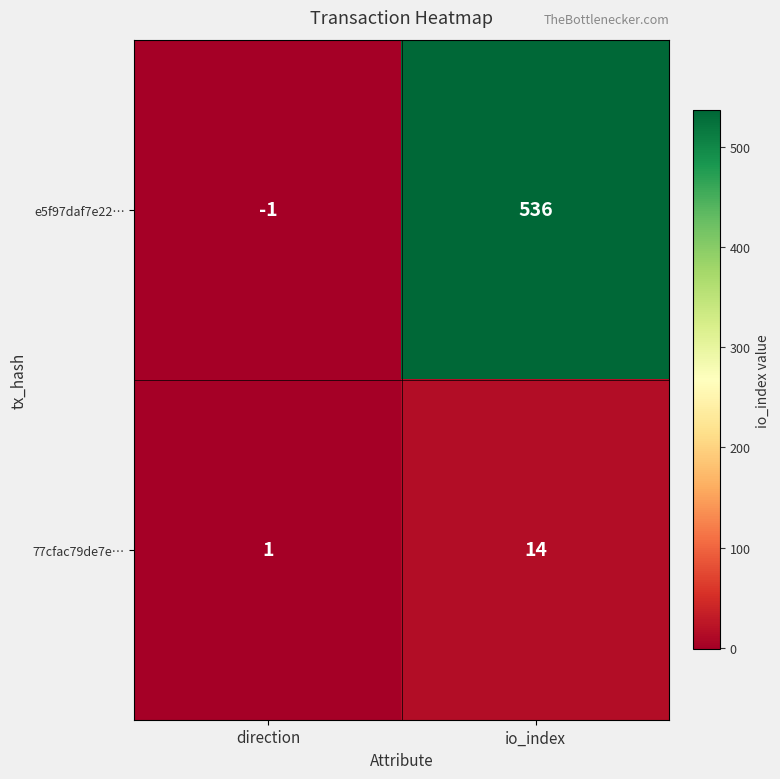

Reading left to right, what are all the values shown in this chart?

e5f97daf7e22…: direction=-1	io_index=536
77cfac79de7e…: direction=1	io_index=14